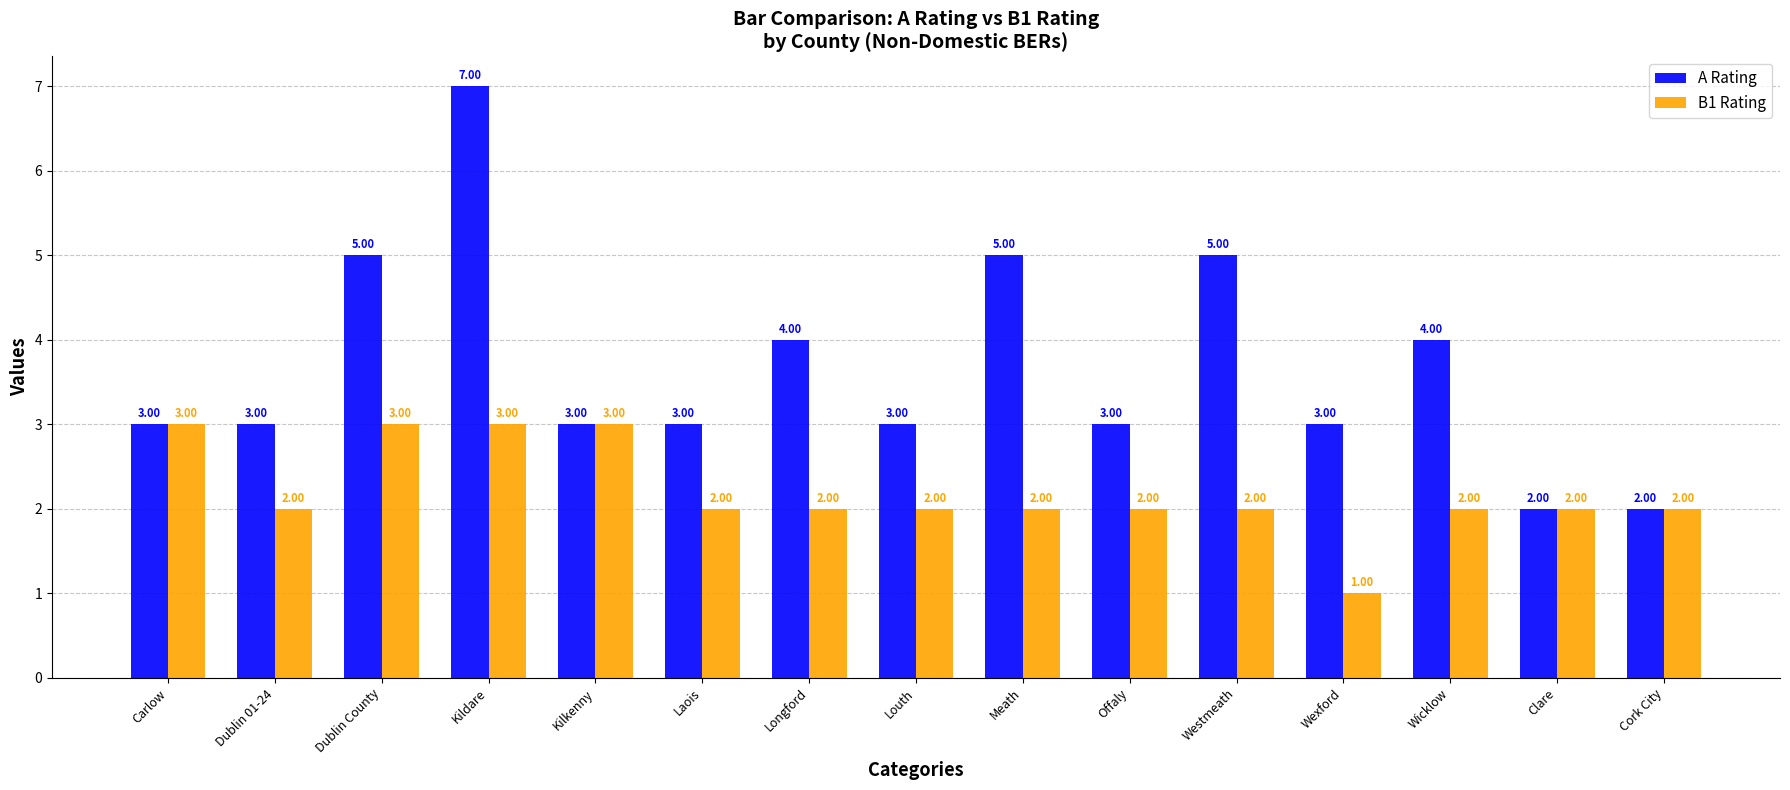

The B1 Rating series shows 2 at Clare. True or false?

True